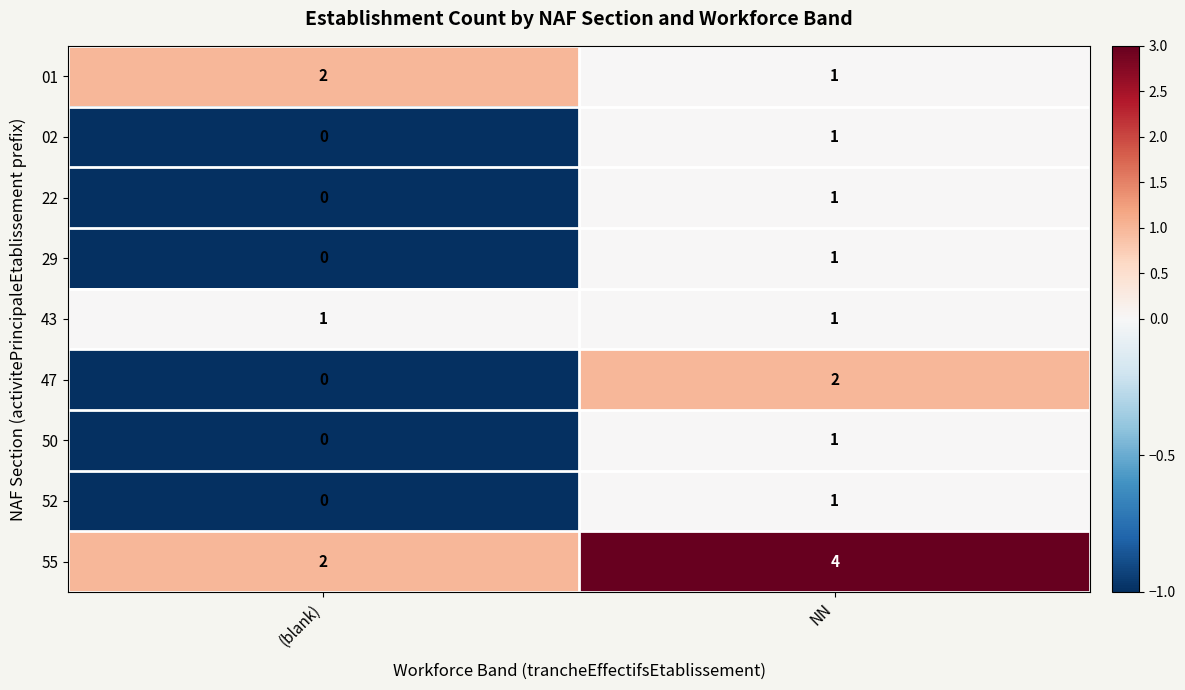

The 55 series shows 4 at NN. True or false?

True